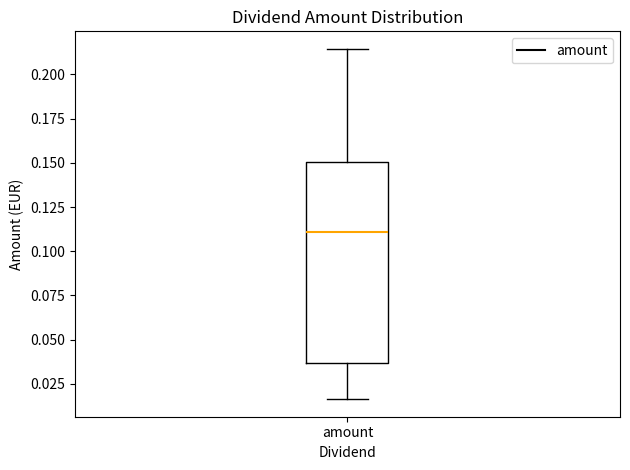

Read this box plot against the y-axis: the position of the median line, the range covered by the box, and the ends of both whiskers. The values are not printed on the chart, so give them approximately, as read against the axis.

median 0.110, box 0.035 to 0.150, whiskers 0.015 to 0.215